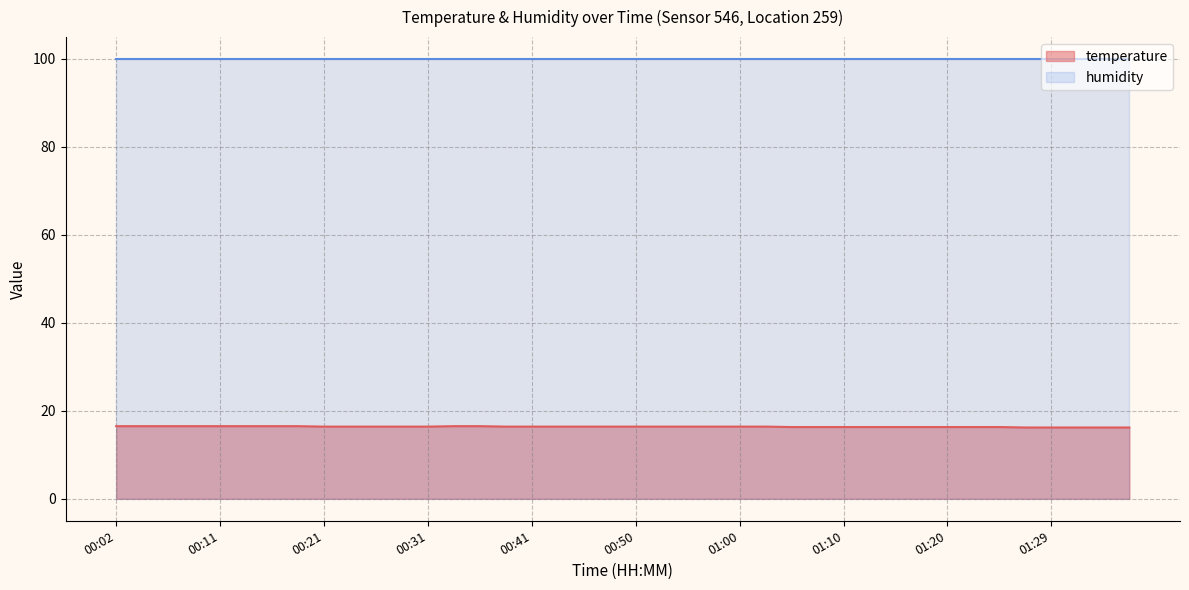

Which category has the lowest value across all series?

01:27